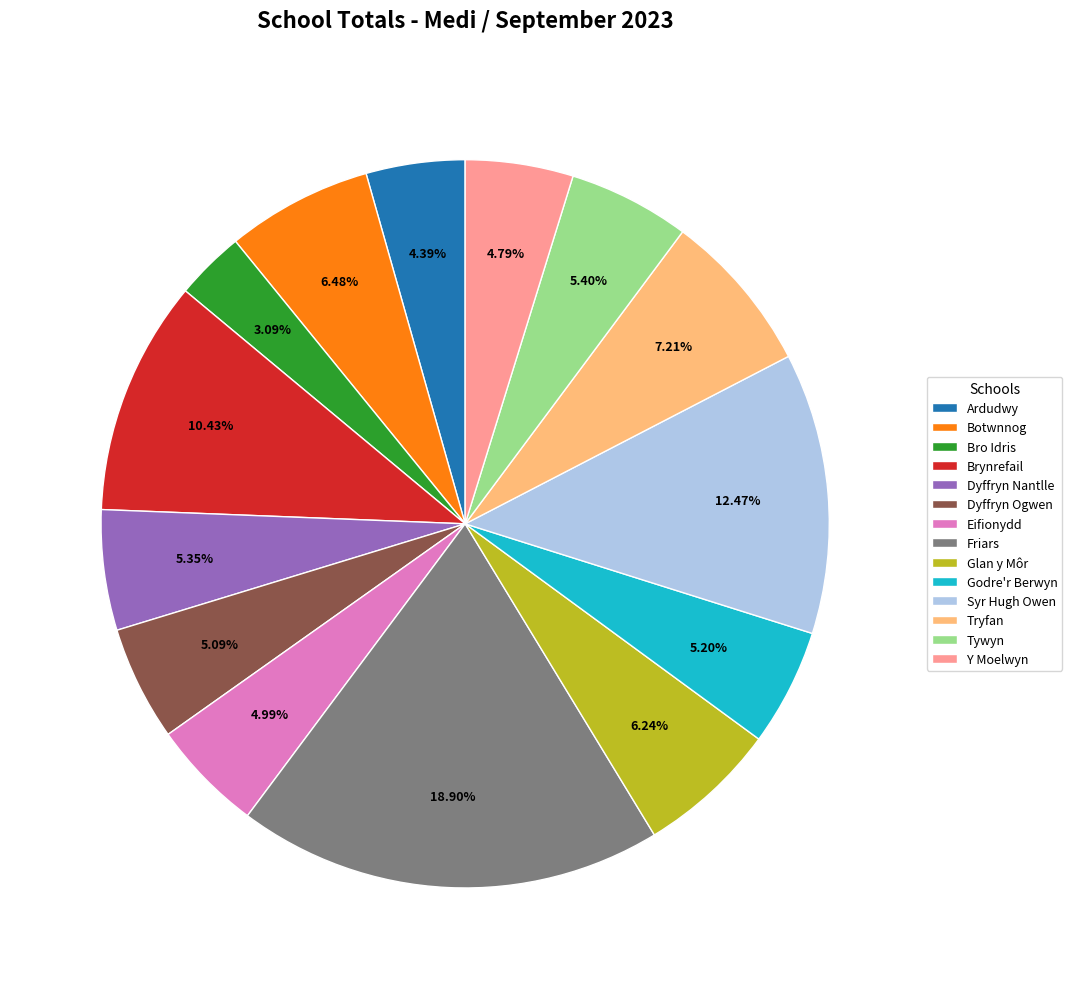

True or false: Botwnnog accounts for 6% of the total.

True